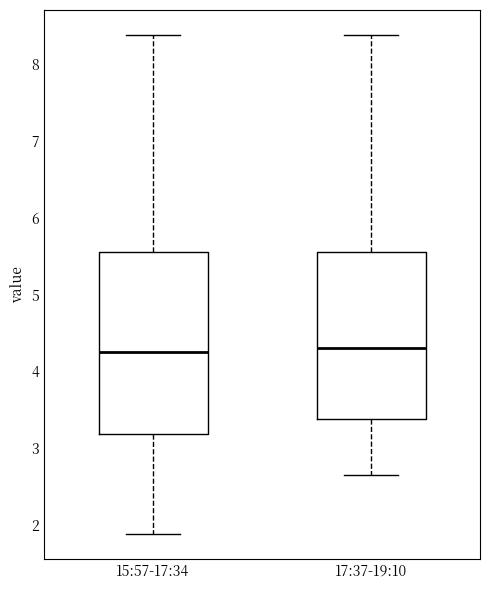

Where is the lower edge of the box for 17:37-19:10 on the y-axis? The values are not printed on the chart, so give them approximately, as read against the axis.

3.4